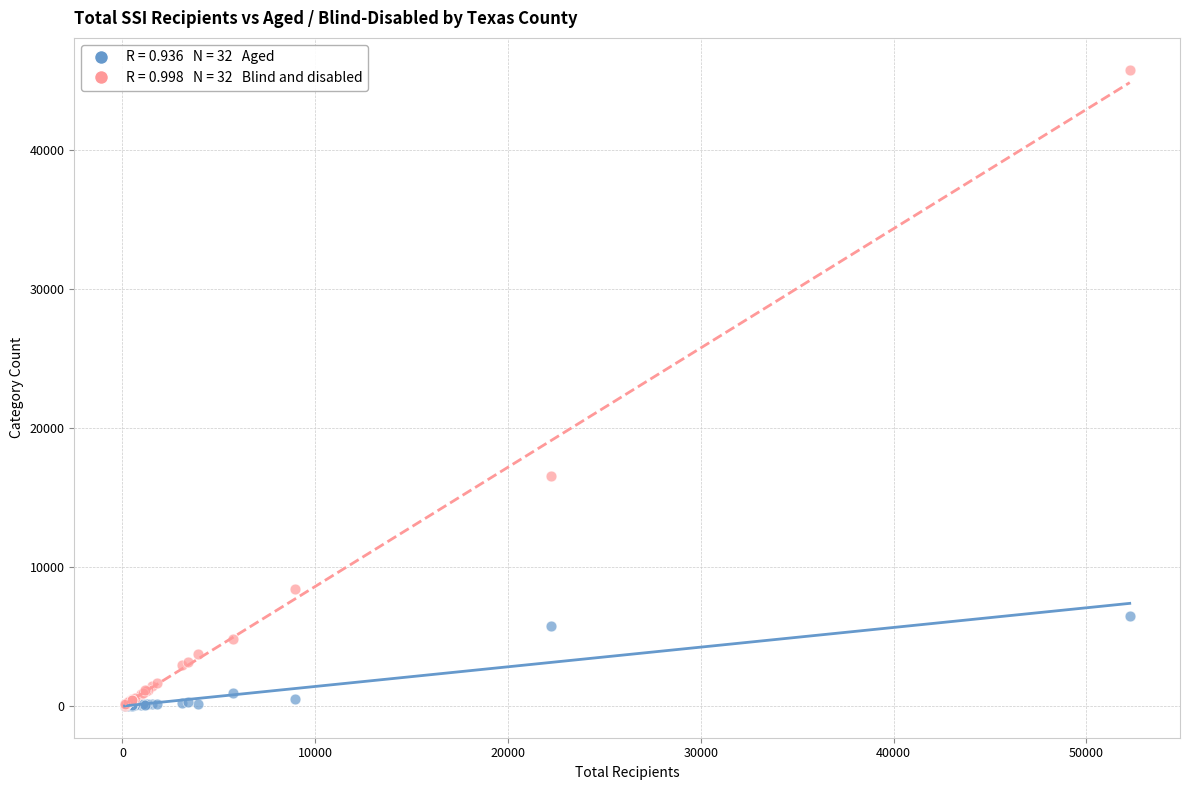

Across all series, what Y value is closest to 22898?

16520